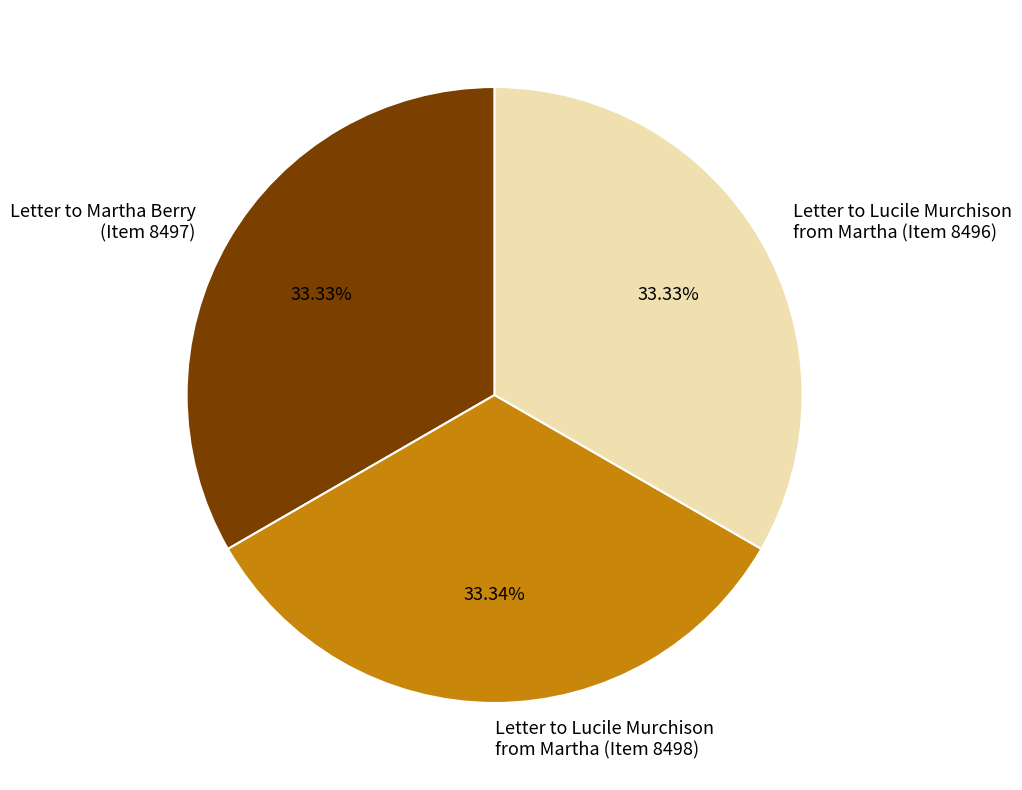

Approximately how many times larger is the value at Letter to Lucile Murchison from Martha (Item 8496) compared to Letter to Lucile Murchison from Martha (Item 8498)?

1.0